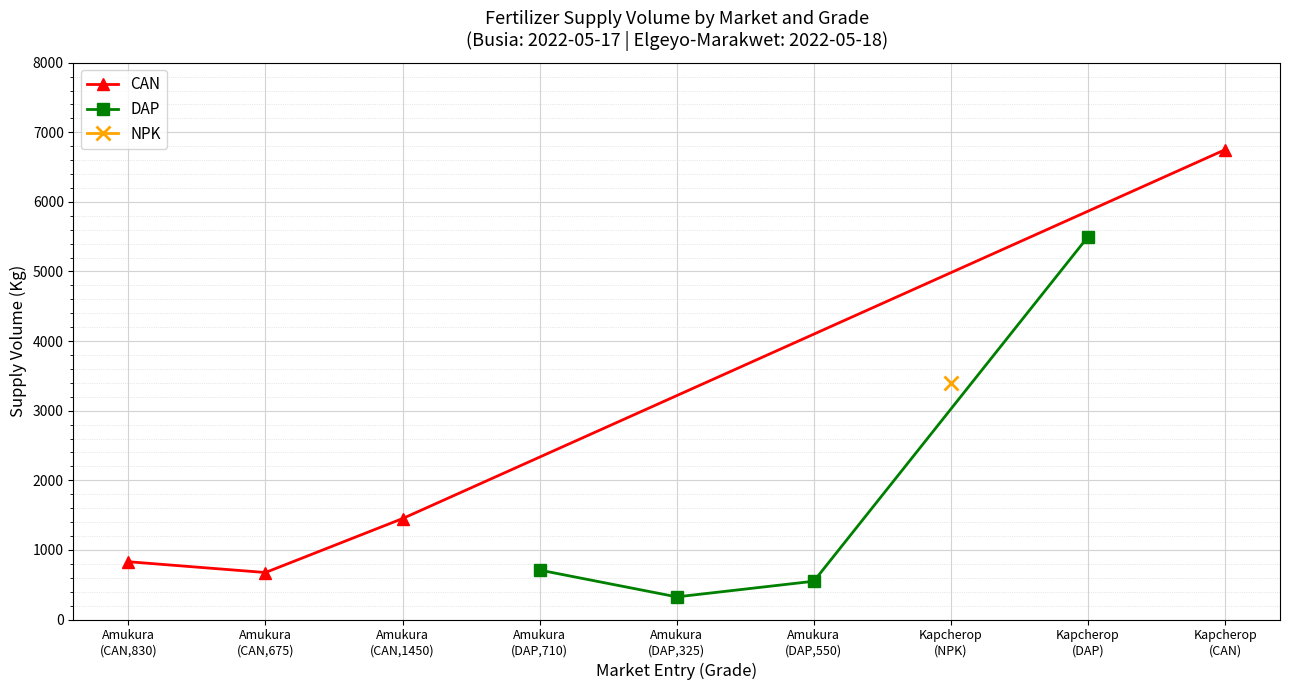

The value of DAP at Amukura
(DAP,710) is 3355. True or false?

False